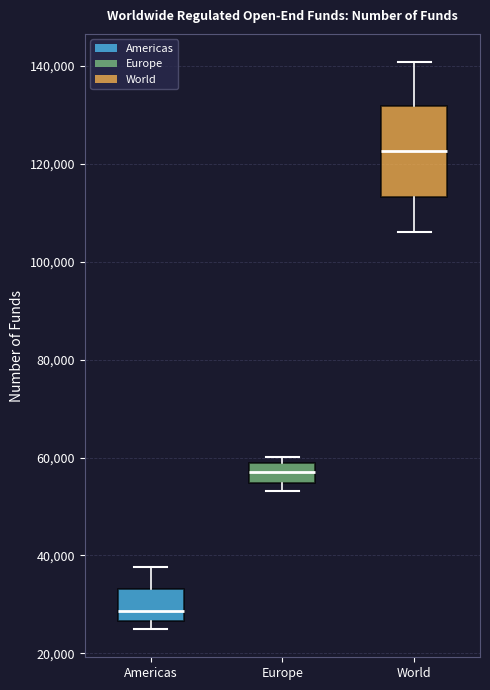

Reading left to right, read every box against the y-axis: the position of its median line, the range the box covers, and the ends of its whiskers. The values are not printed on the chart, so give them approximately, as read against the axis.

Americas: median 28000, box 26000 to 34000, whiskers 24000 to 38000
Europe: median 56000, box 54000 to 58000, whiskers 54000 (just below the box's lower edge) to 60000
World: median 122000, box 114000 to 132000, whiskers 106000 to 140000